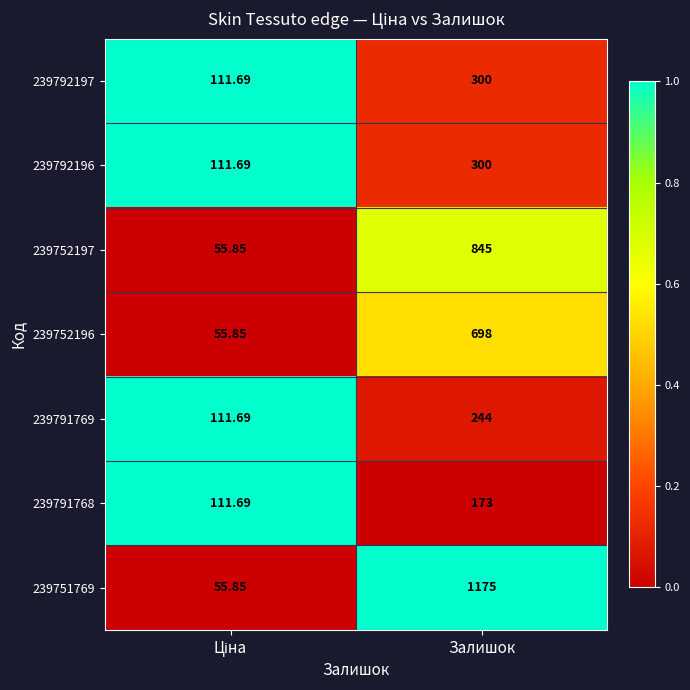

How many data points in 239792196 are less than 300?

1